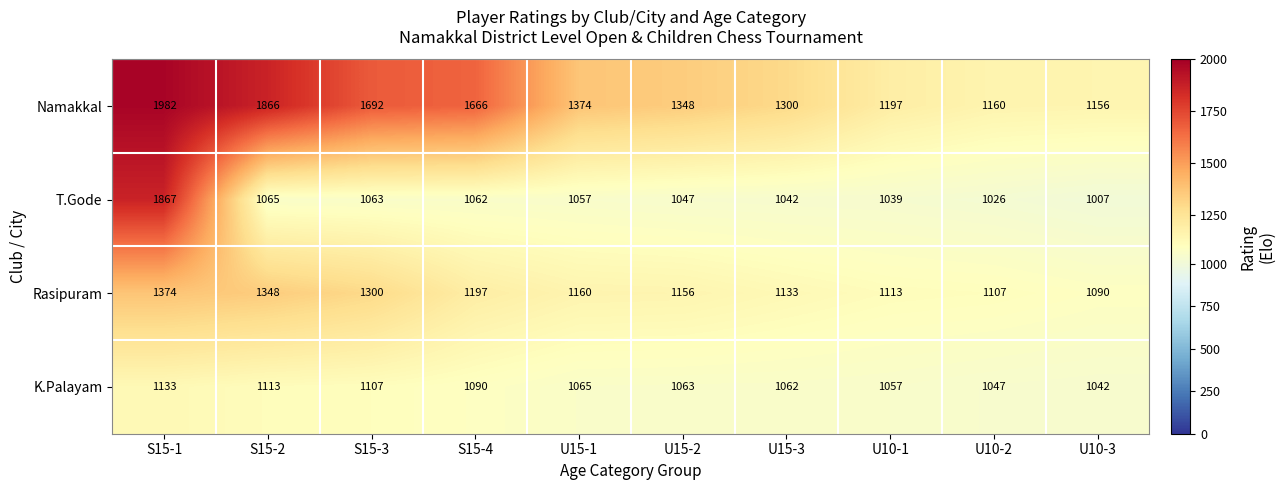

Rank the series by their maximum value, from highest to lowest.

Namakkal, T.Gode, Rasipuram, K.Palayam